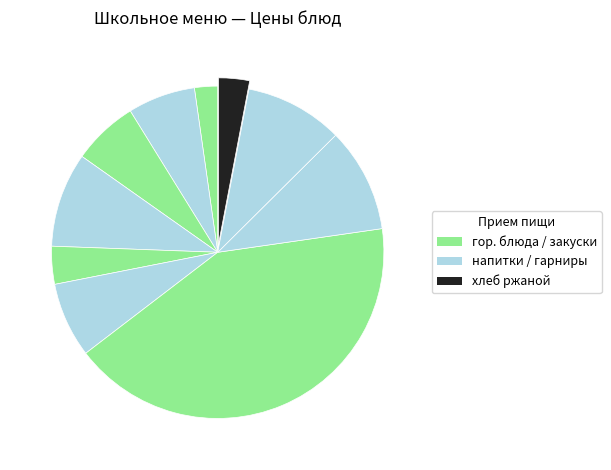

How many slices are in this pie chart?

10